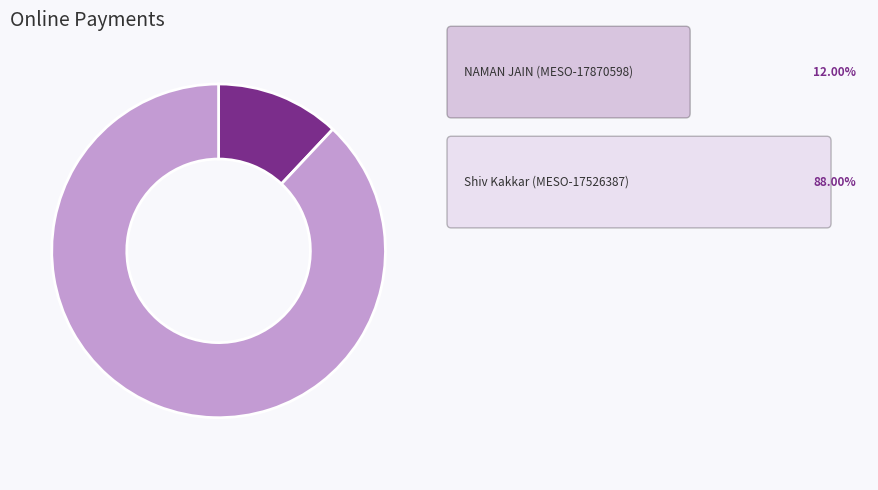

Does any single category account for the majority?

Yes